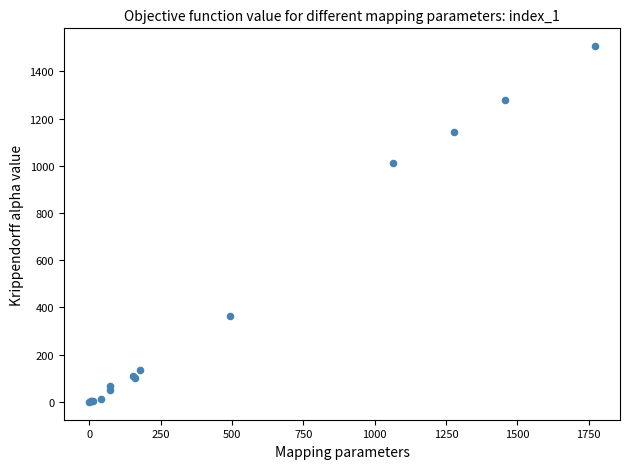

What Y value in the scatter plot is closest to 753?

1014